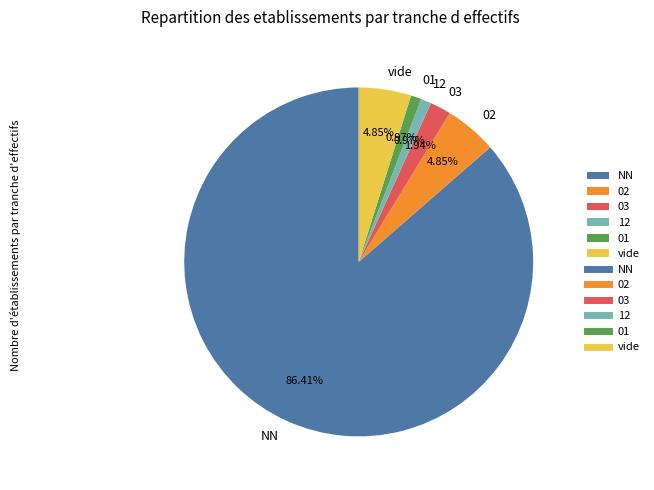

Between NN and 12, which is larger?

NN